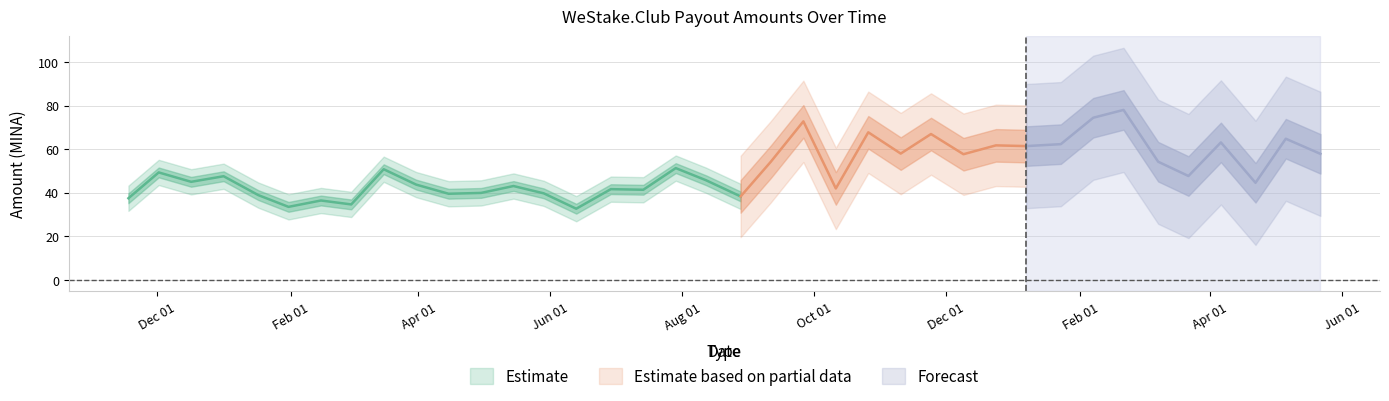

Rank the categories by value from highest to lowest.

2024-02-21, 2024-02-07, 2023-09-26, 2023-10-26, 2023-11-24, 2024-05-06, 2024-04-06, 2024-01-23, 2023-12-24, 2024-01-07, 2023-11-10, 2024-05-22, 2023-12-09, 2023-09-11, 2024-03-08, 2023-07-29, 2023-03-16, 2022-12-02, 2024-03-22, 2023-01-01, 2023-08-12, 2022-12-17, 2024-04-22, 2023-03-31, 2023-05-15, 2023-10-11, 2023-06-29, 2023-07-14, 2023-04-30, 2023-05-29, 2023-04-15, 2023-01-17, 2023-08-28, 2022-11-18, 2023-02-15, 2023-03-01, 2023-01-31, 2023-06-13